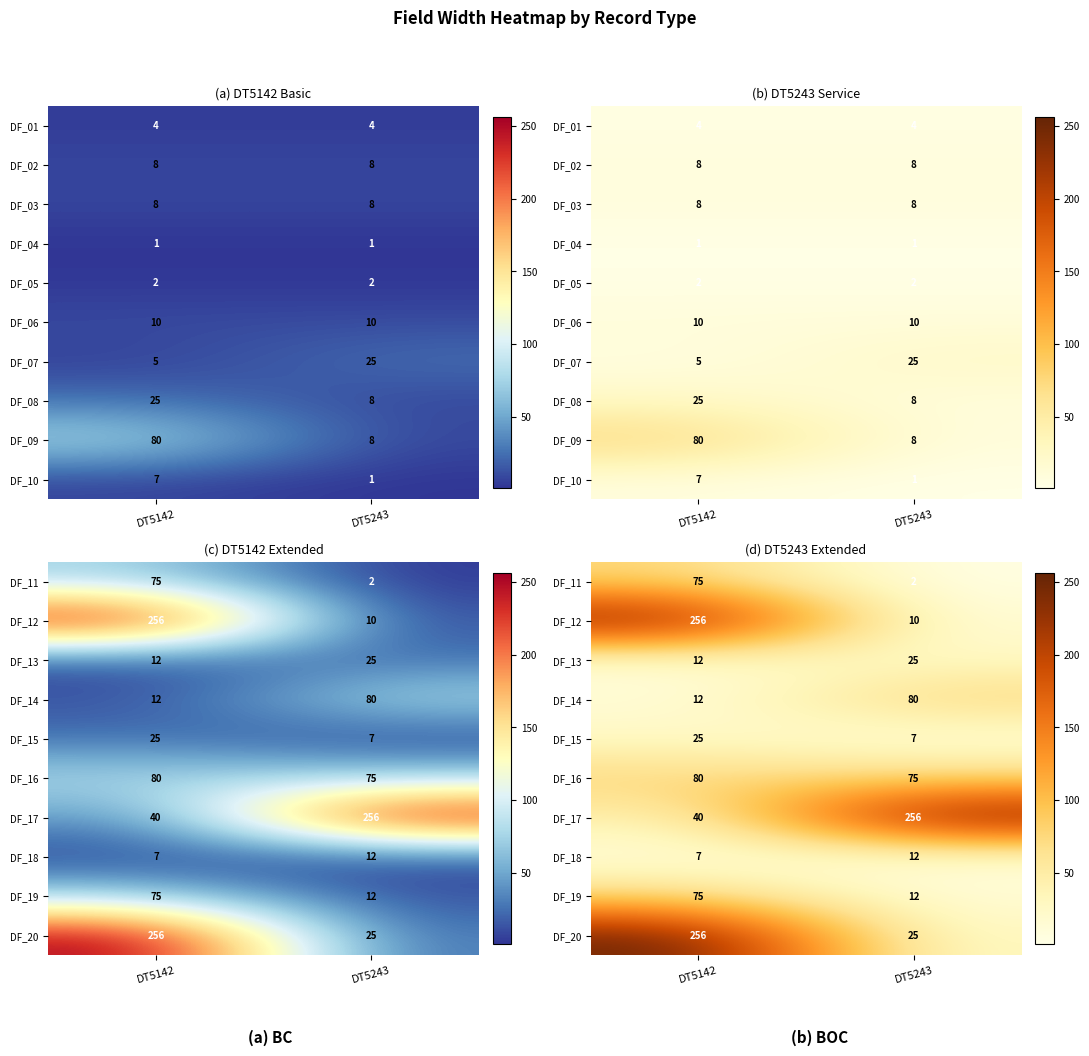

True or false: DF_19 has a value of 12 at DT5243.

True